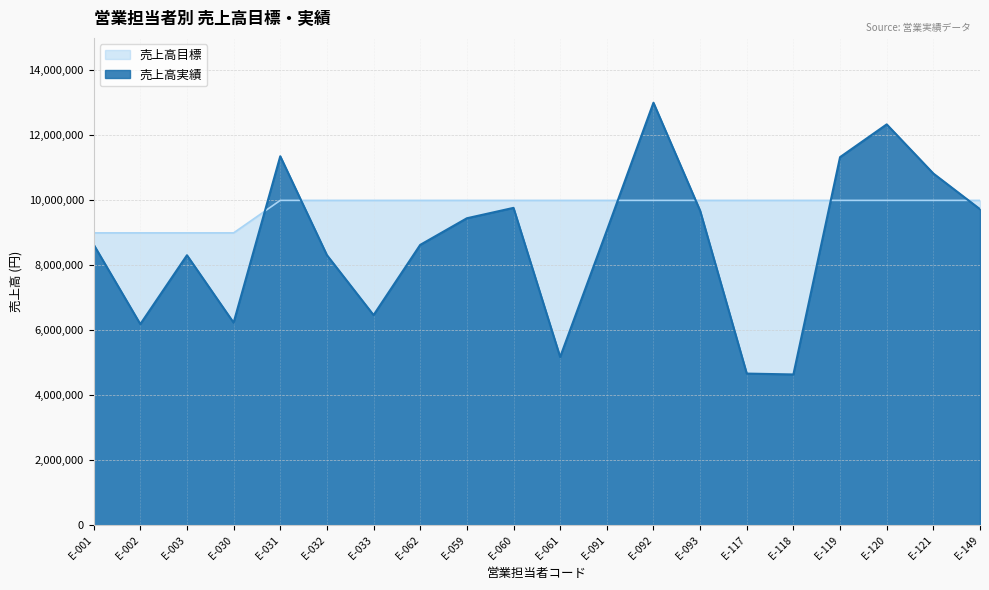

Which series has the widest spread of values?

売上高実績